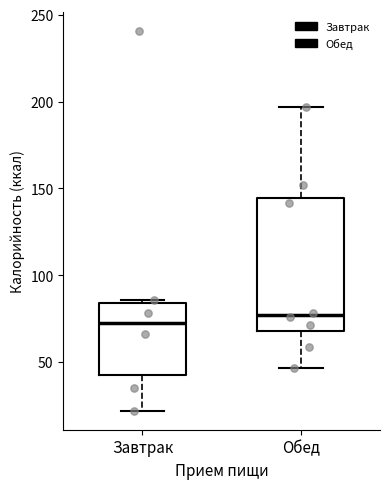

Reading left to right, read every box against the y-axis: the position of its median line, the range the box covers, and the ends of its whiskers. The values are not printed on the chart, so give them approximately, as read against the axis.

Завтрак: median 70, box 45 to 85, whiskers 20 to 85 (just above the box's upper edge)
Обед: median 75, box 70 to 145, whiskers 45 to 195